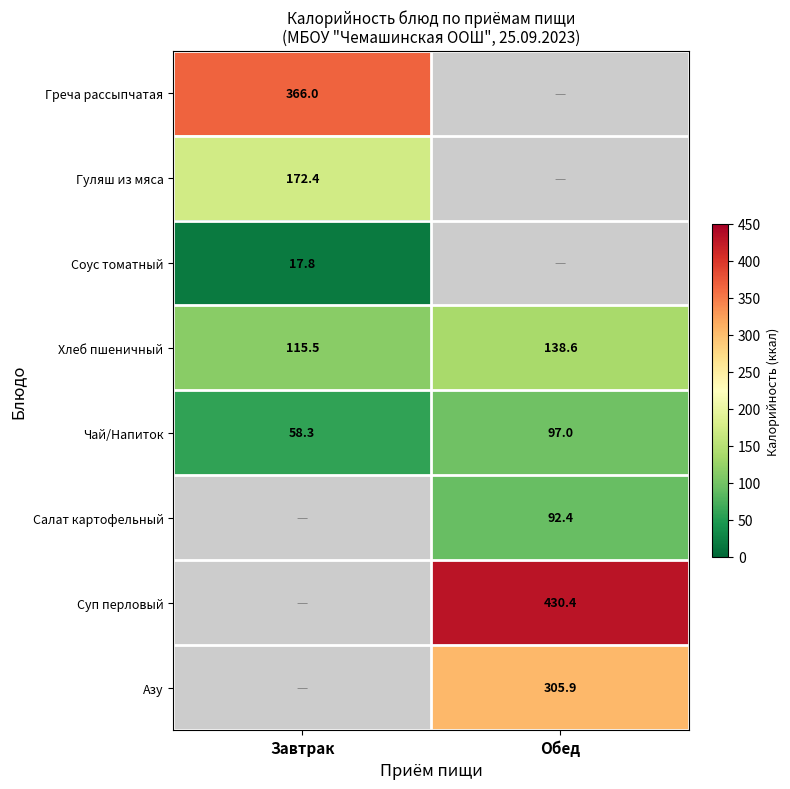

List the labels in order of Хлеб пшеничный value, largest first.

Обед, Завтрак